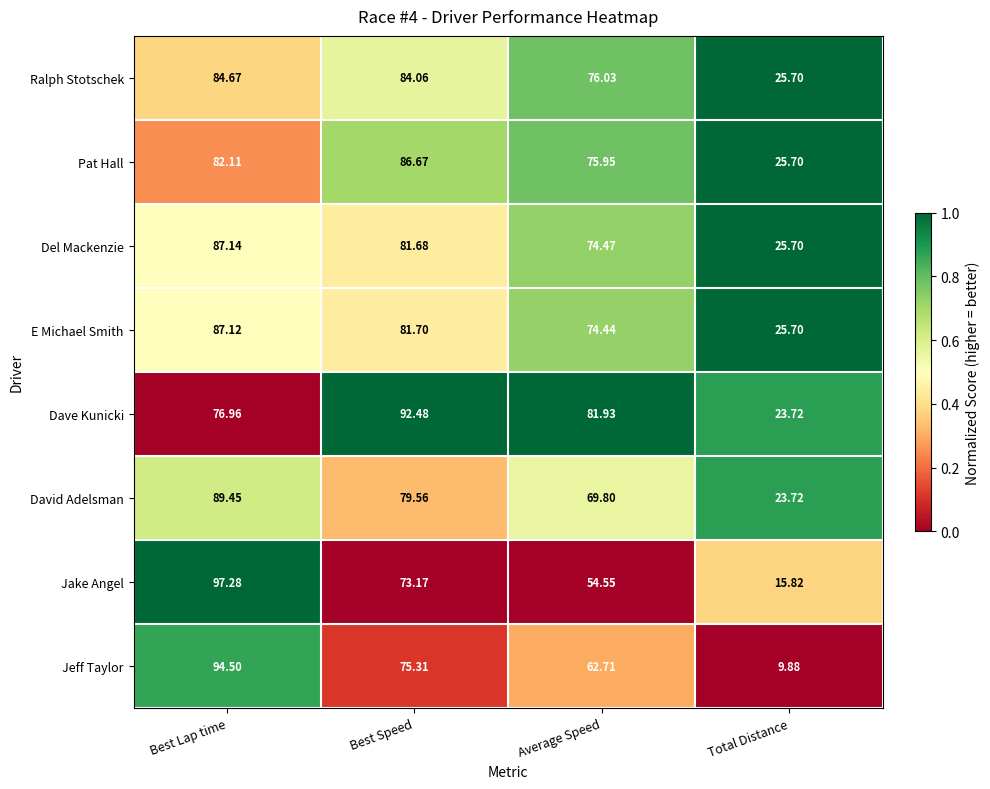

List the series in order of their peak value, highest first.

Jake Angel, Jeff Taylor, Dave Kunicki, David Adelsman, Del Mackenzie, E Michael Smith, Pat Hall, Ralph Stotschek